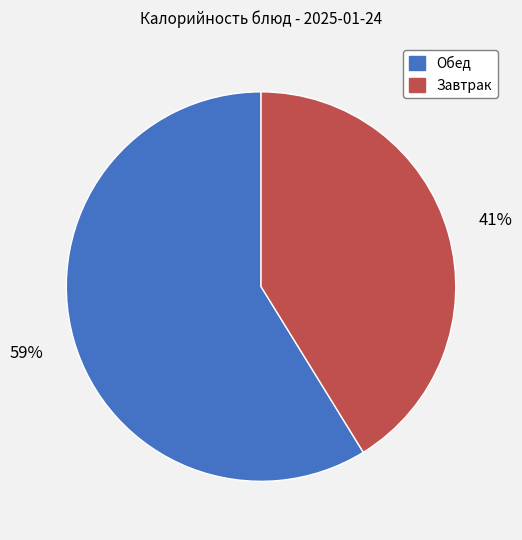

Is there any slice that represents more than half of the pie?

Yes